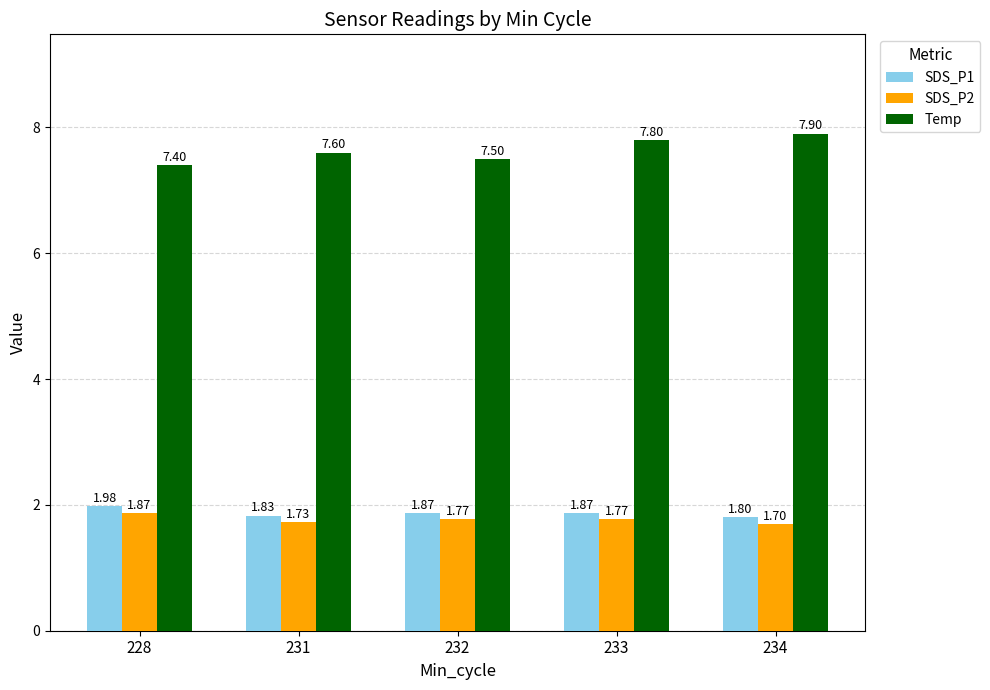

At 234, list the series in order from largest to smallest.

Temp, SDS_P1, SDS_P2